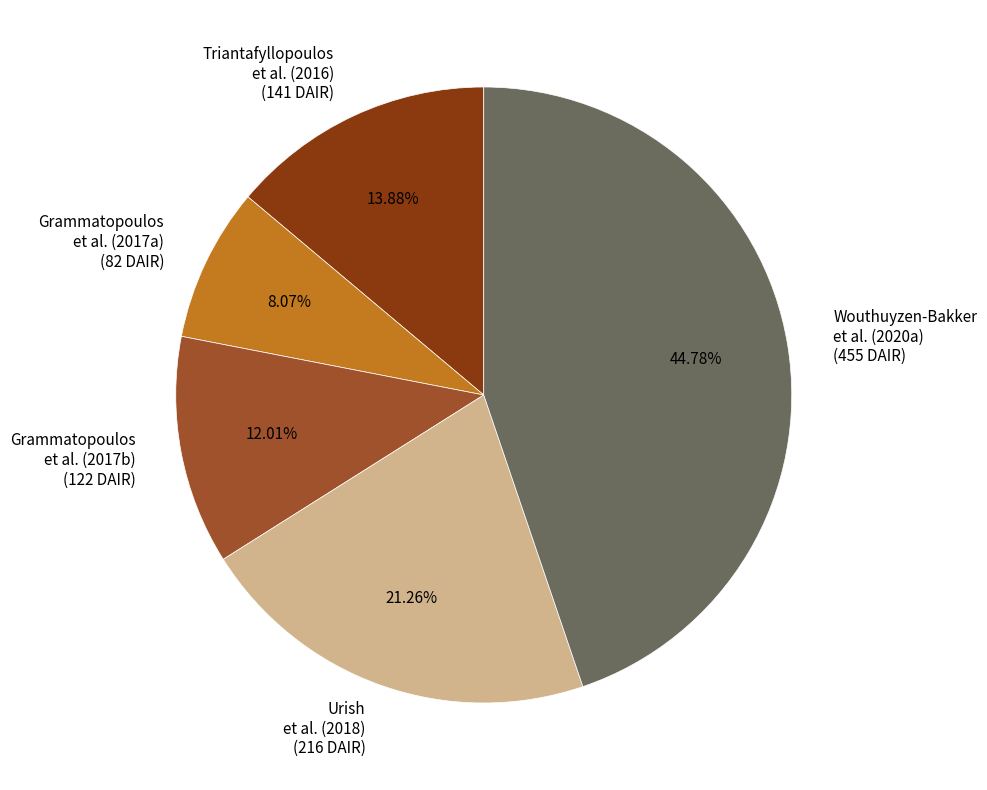

Does any single category account for the majority?

No